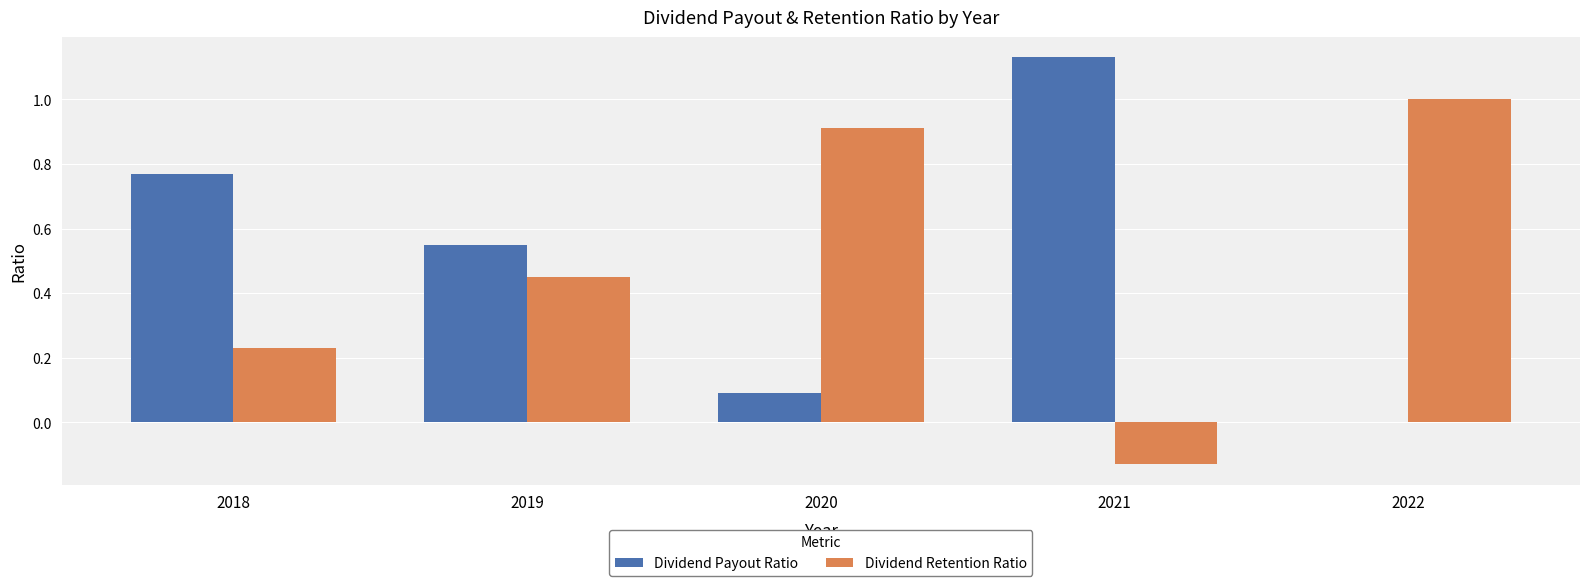

What are all the series names shown in the legend?

Dividend Payout Ratio, Dividend Retention Ratio